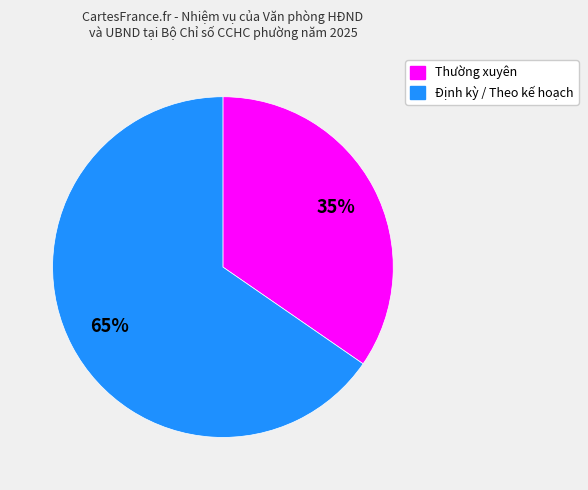

Is there a majority slice in this chart?

Yes